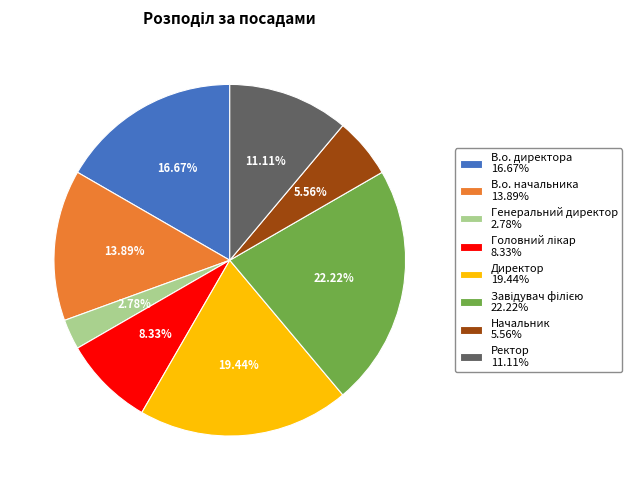

Does В.о. директора 16.67% account for over 50% of the chart?

No